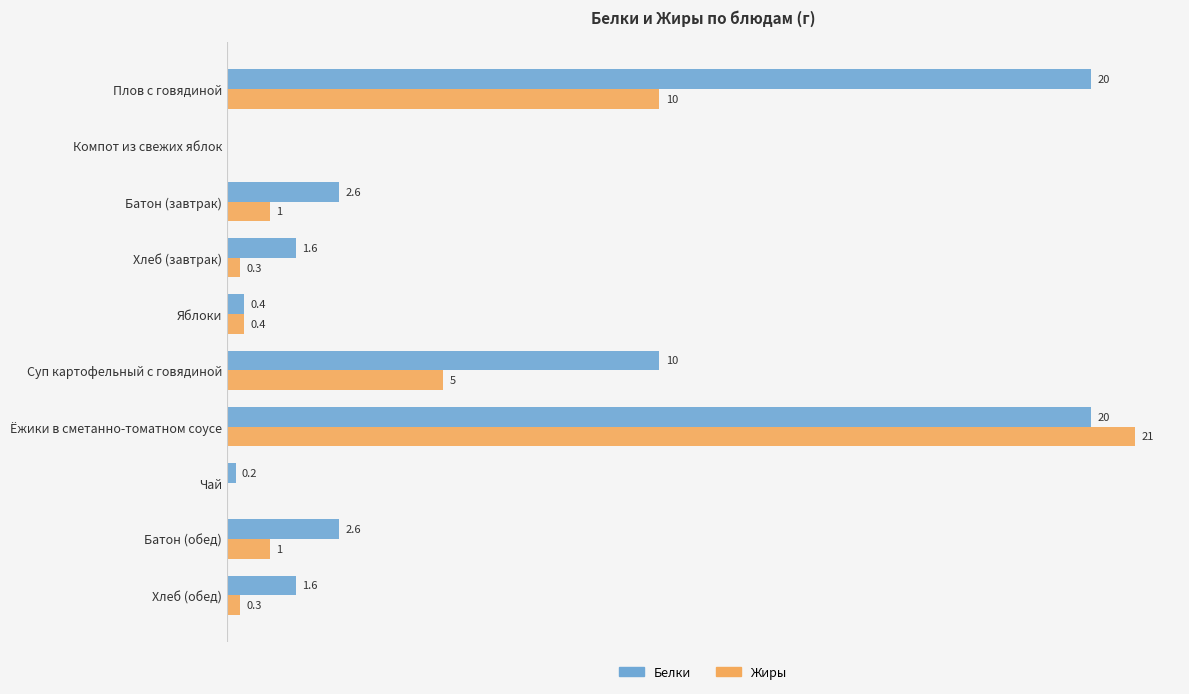

At which label is Белки closest to 10?

Суп картофельный с говядиной